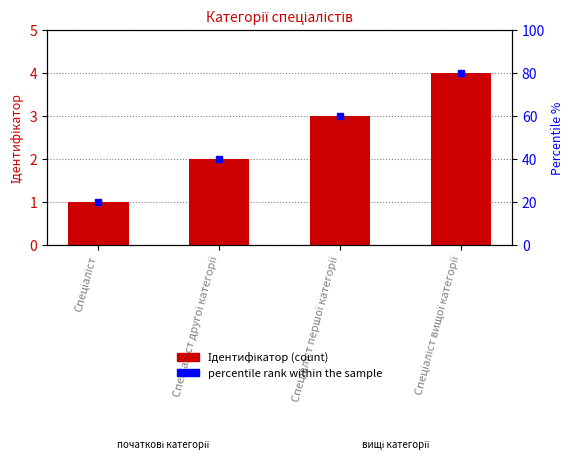

What is the greatest value displayed?

4